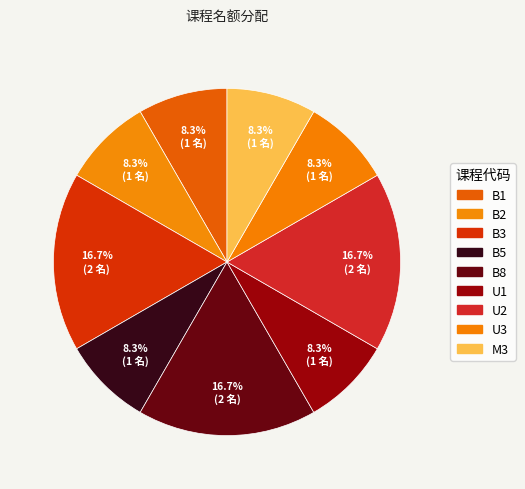

How many slices are in this pie chart?

9